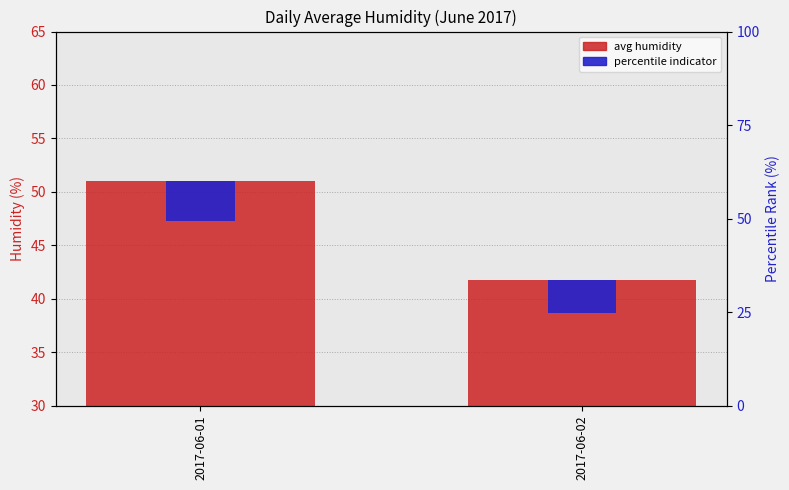

The value of percentile indicator at 2017-06-01 is 3.8. True or false?

True